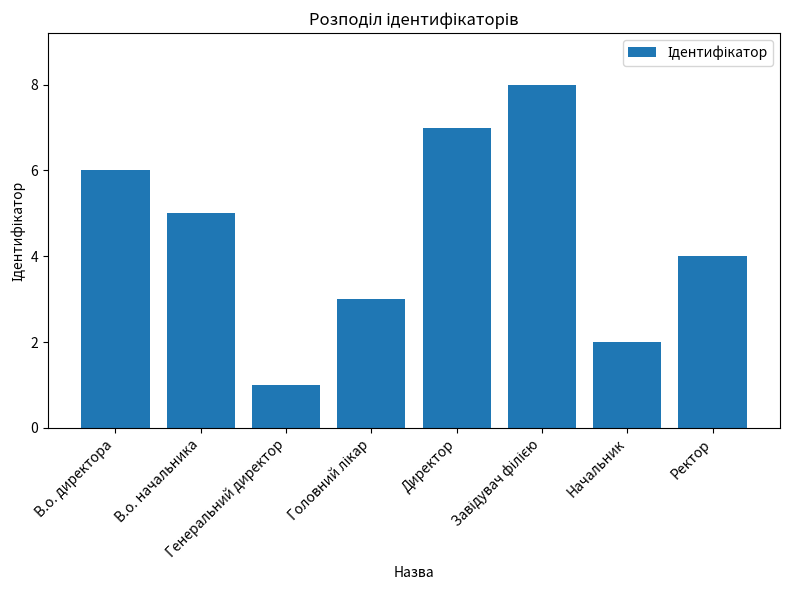

Read the value at Начальник.

2